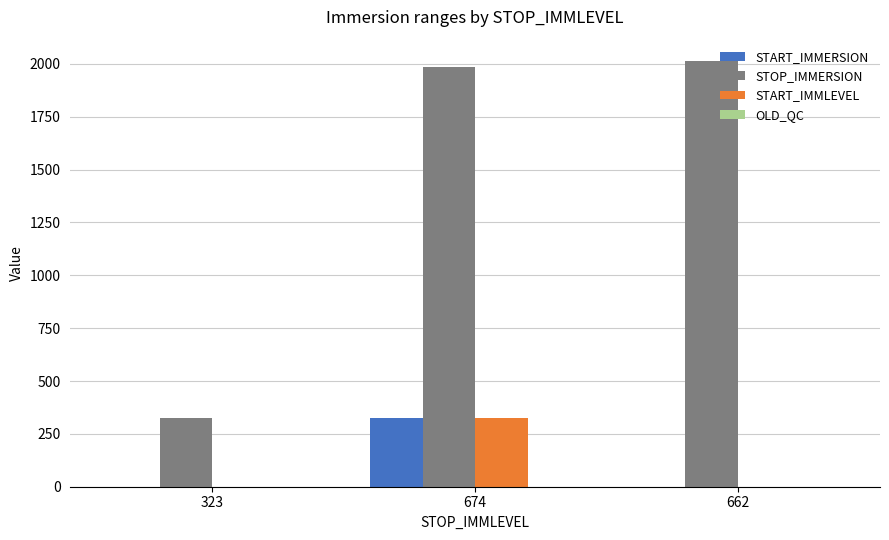

Between 323 and 662, which series saw the biggest shift?

STOP_IMMERSION